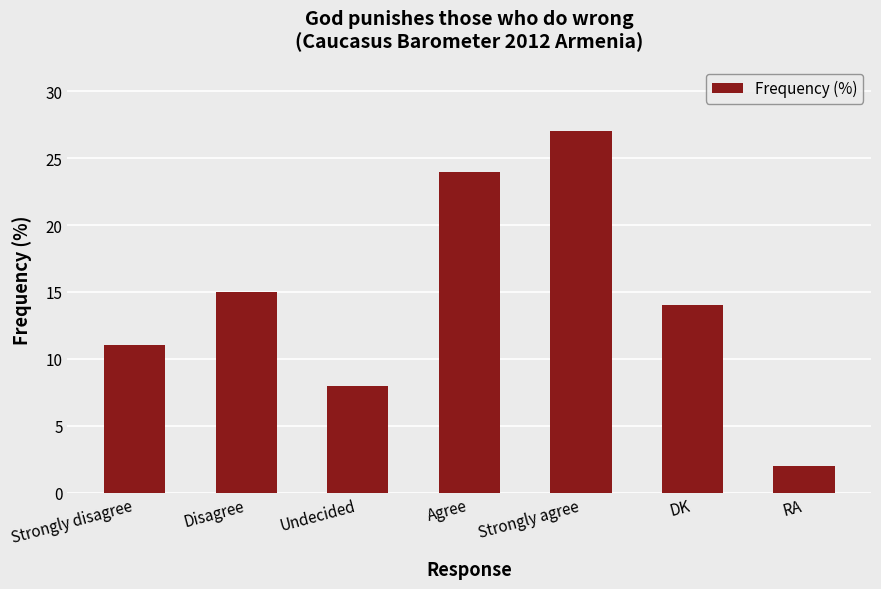

What is the maximum value shown in the chart?

27